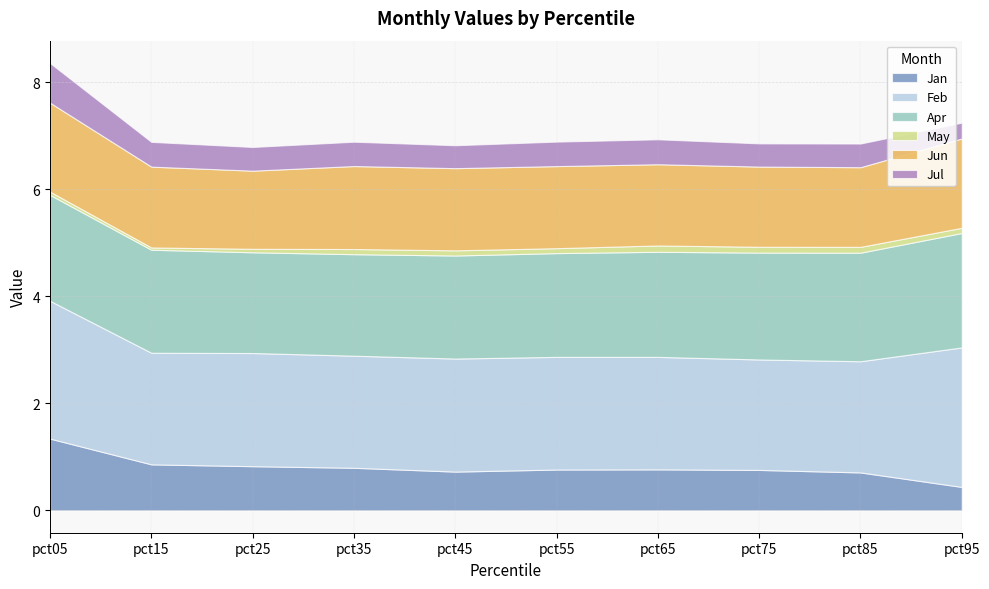

True or false: Jul and Feb intersect in this chart.

False